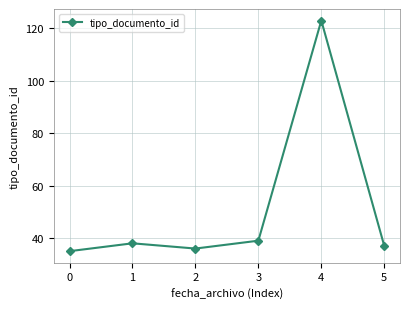

The chart shows a value of 36 at 2. True or false?

True